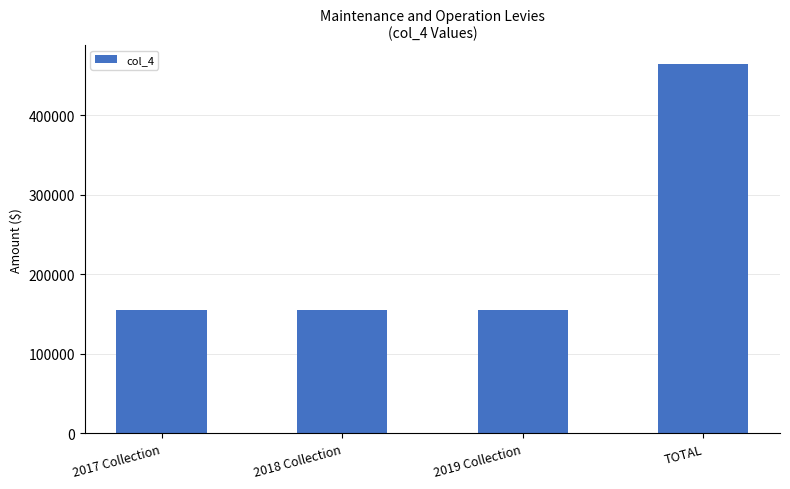

The value at 2019 Collection is 91648. True or false?

False